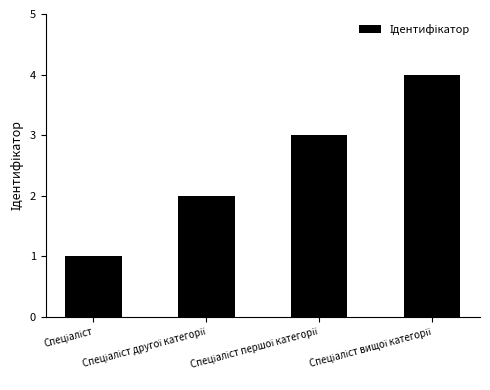

What is the sum of all values?

10